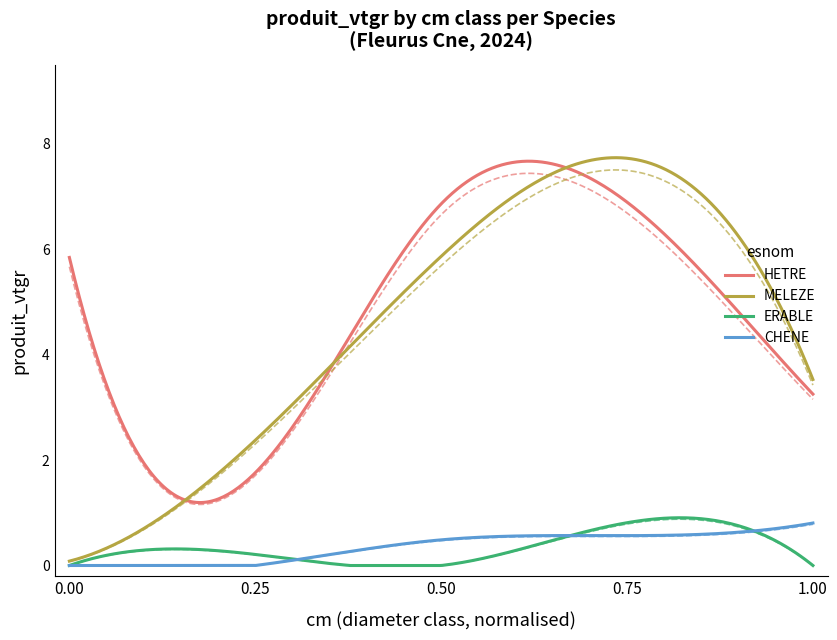

Which category has the highest value across all series?

5